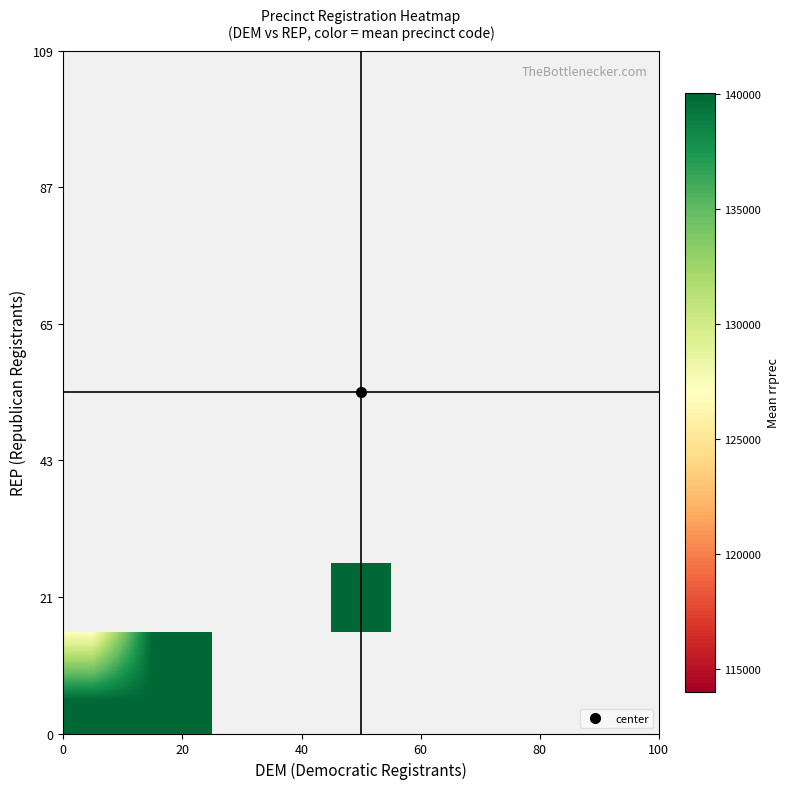

Count the number of categories in the chart.

10